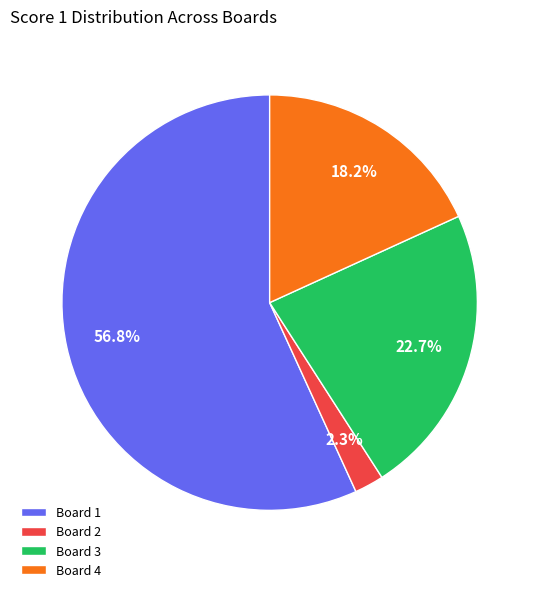

Approximately how many times larger is the value at Board 4 compared to Board 1?

0.3